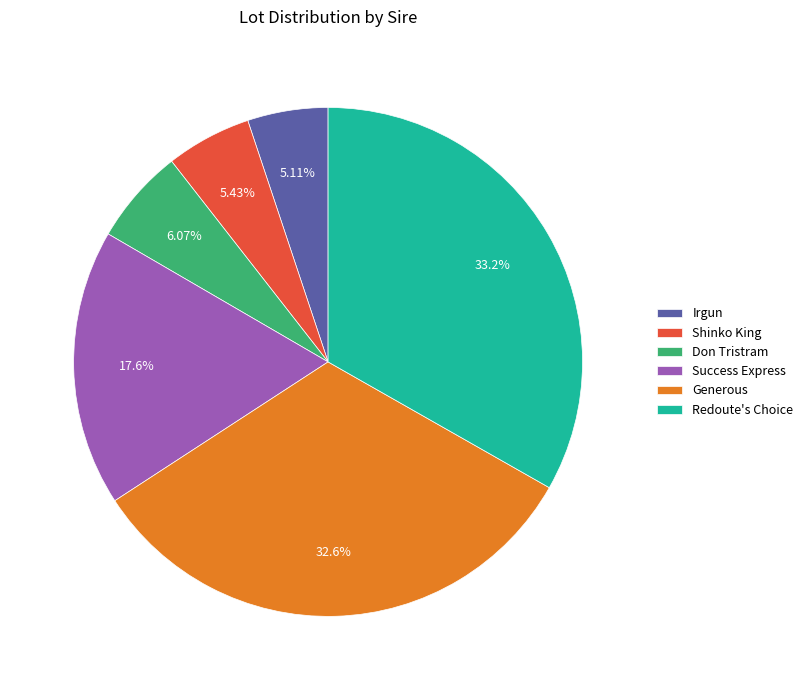

Does Success Express account for over 50% of the chart?

No